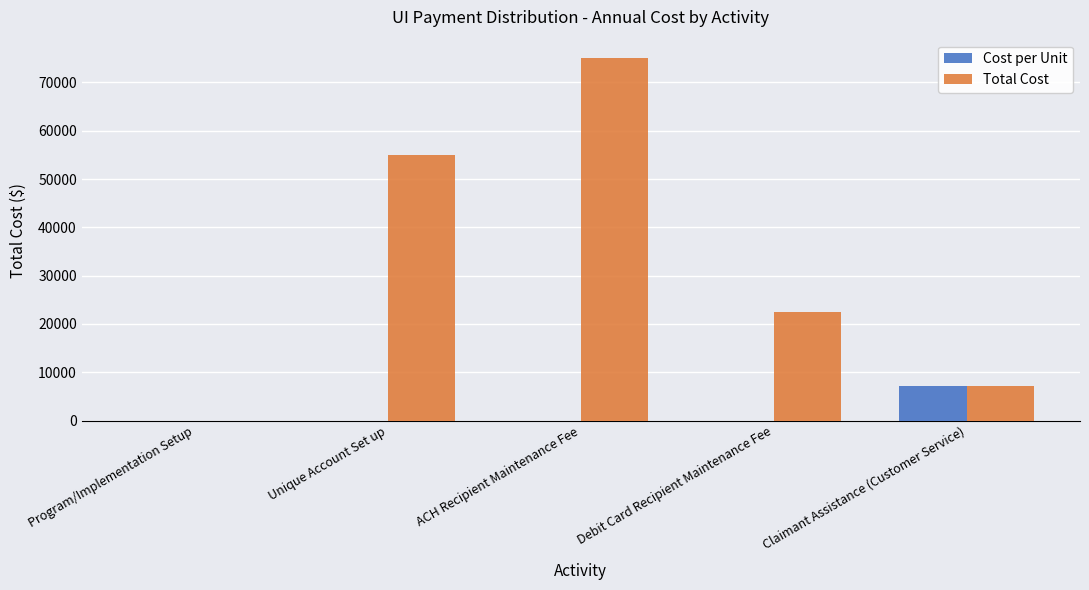

Is it true that Cost per Unit equals 0.0 at Program/Implementation Setup?

True